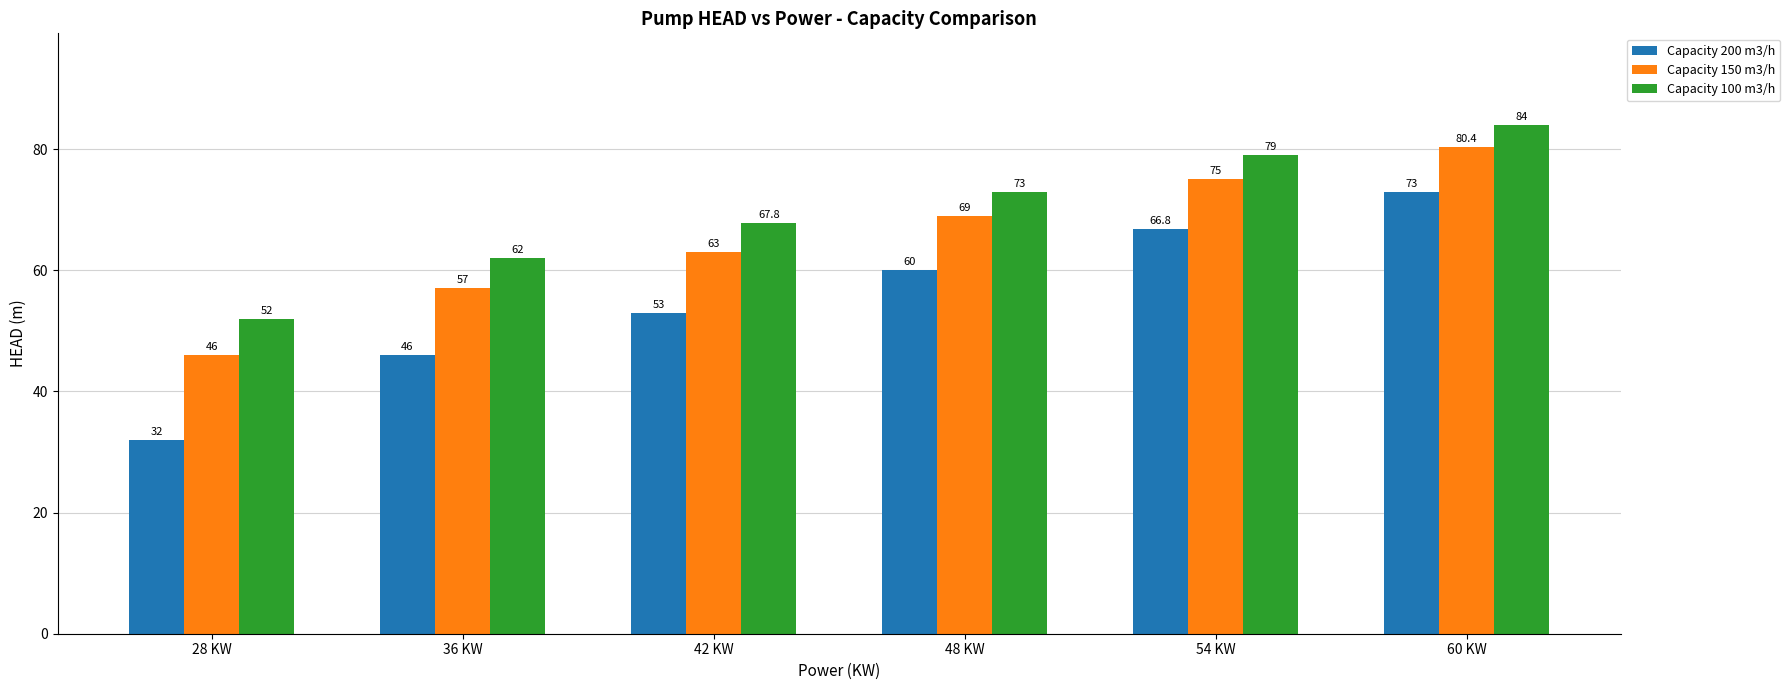

Reading left to right, what are all the values shown in this chart?

Capacity 200 m3/h: 28 KW=32.0	36 KW=46.0	42 KW=53.0	48 KW=60.0	54 KW=66.8	60 KW=73.0
Capacity 150 m3/h: 28 KW=46.0	36 KW=57.0	42 KW=63.0	48 KW=69.0	54 KW=75.0	60 KW=80.4
Capacity 100 m3/h: 28 KW=52.0	36 KW=62.0	42 KW=67.8	48 KW=73.0	54 KW=79.0	60 KW=84.0